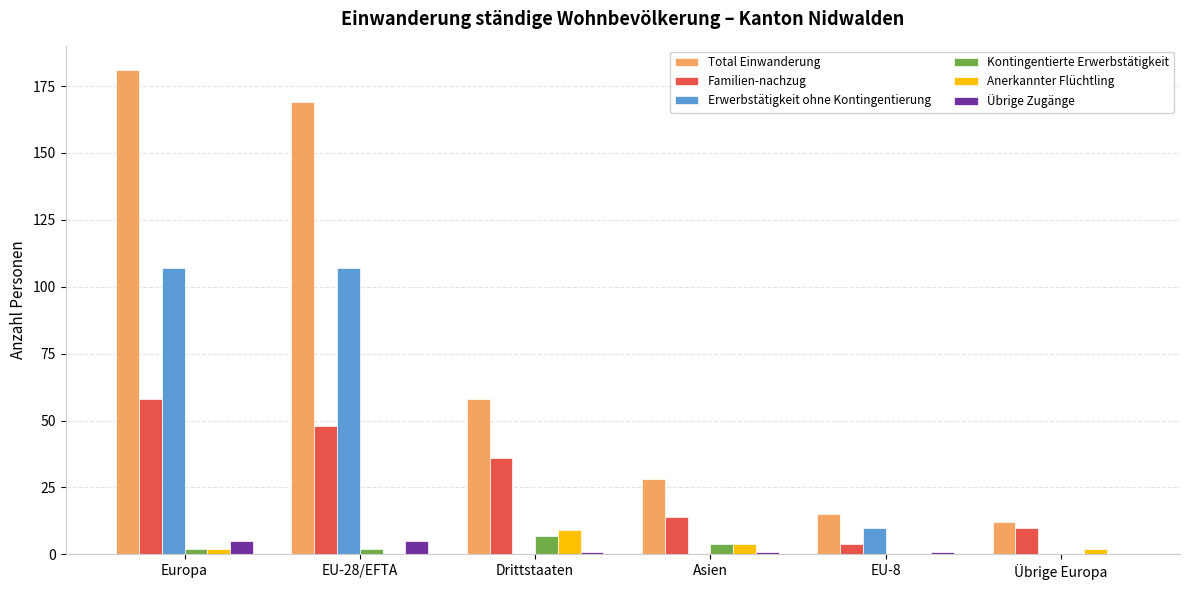

Which series has the largest total across all categories?

Total Einwanderung